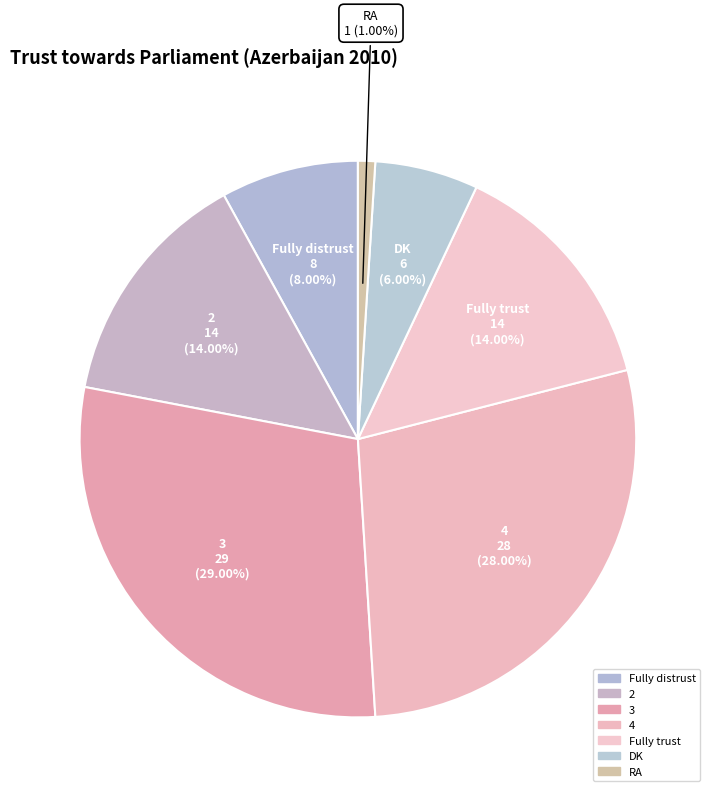

Count the number of slices in the pie.

7